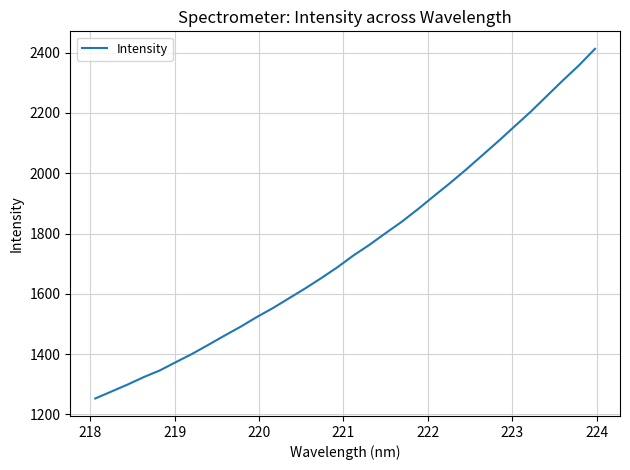

What is the greatest value displayed?

2412.8